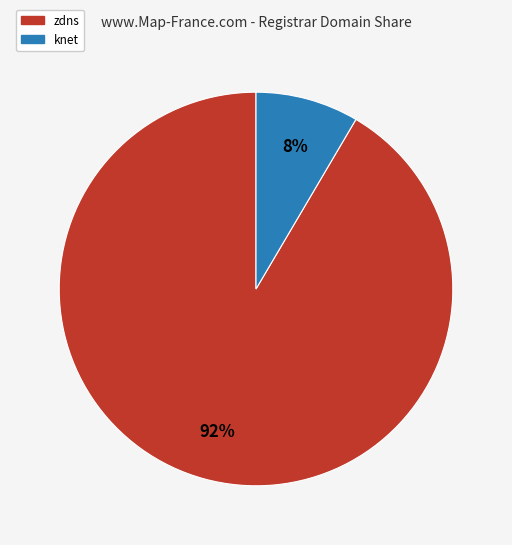

Rank the categories by value from lowest to highest.

knet, zdns